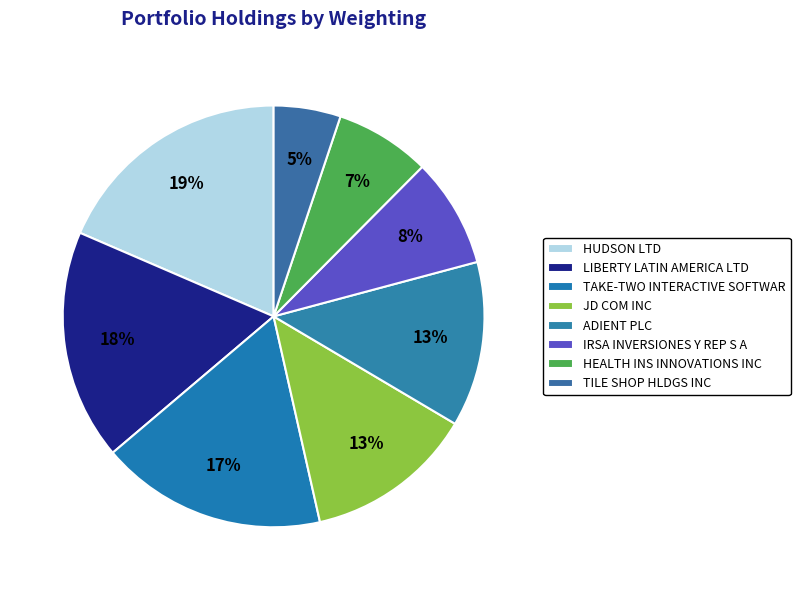

Is the sum of HUDSON LTD and TILE SHOP HLDGS INC greater than half?

No